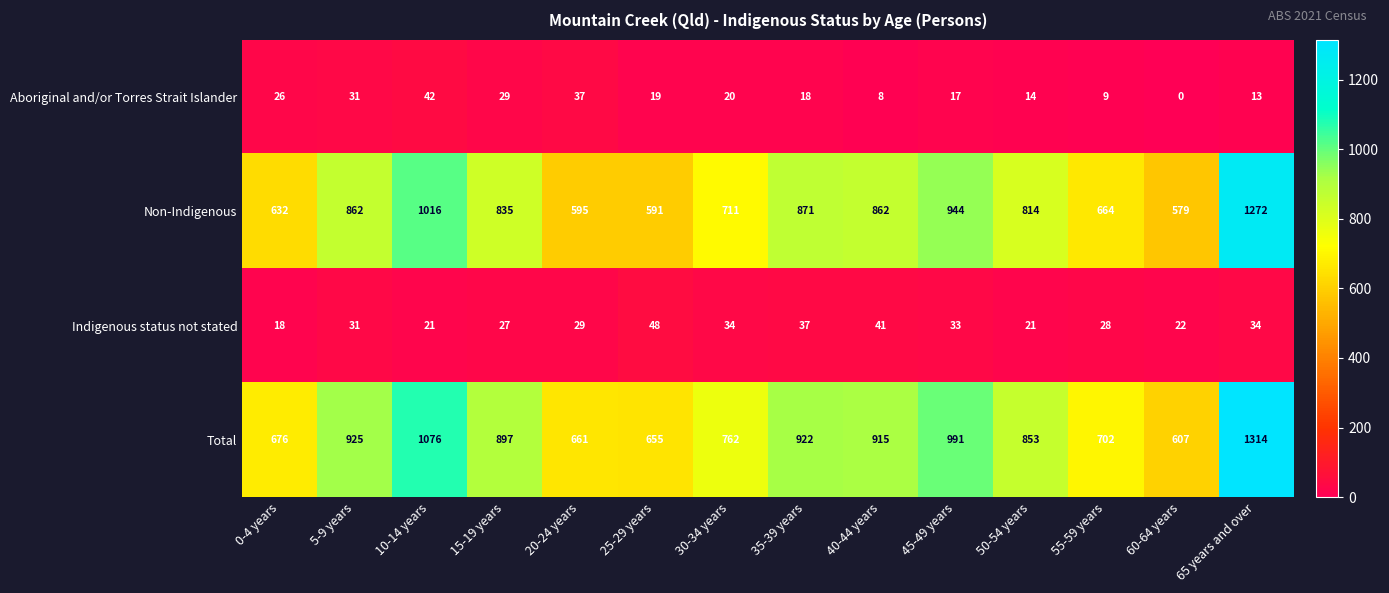

What is the greatest value displayed?

1314